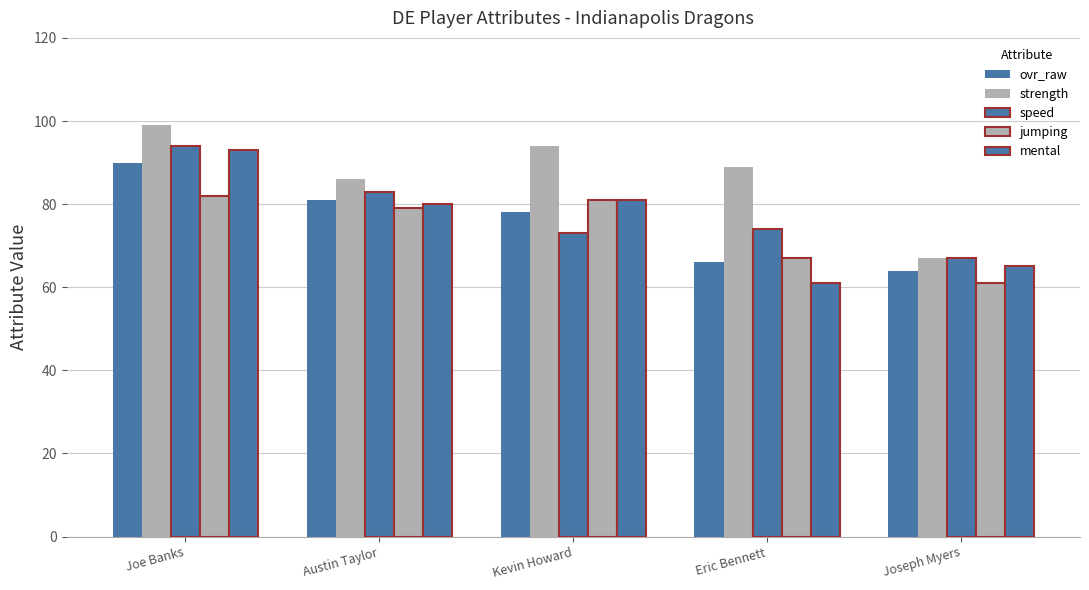

What is the difference between the second highest and minimum values in the jumping series?

20